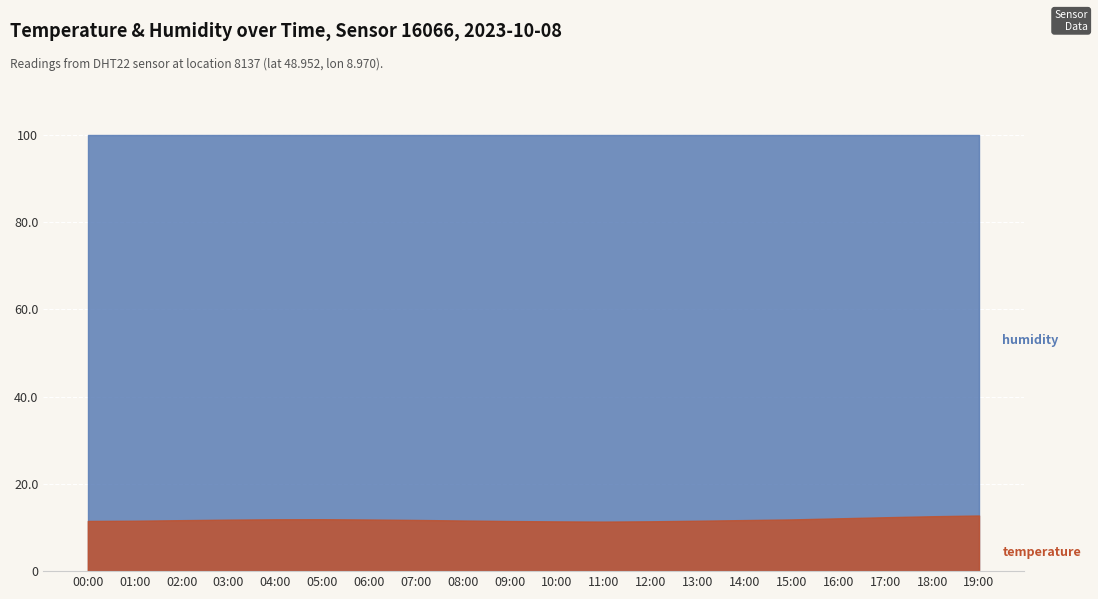

What is the difference between the highest and lowest values at 01:00?

88.4